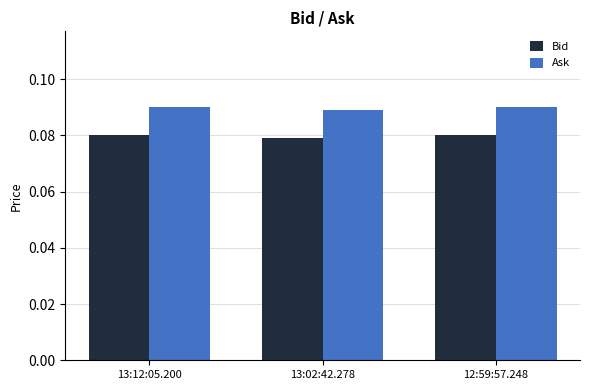

List the series in order of their overall mean, highest first.

Ask, Bid